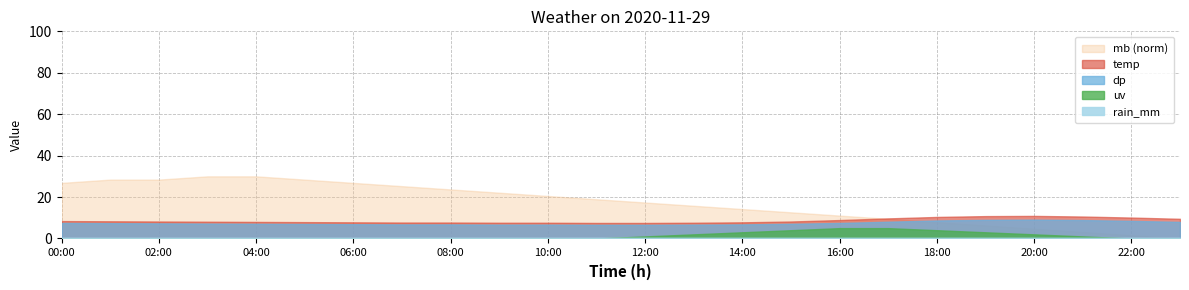

How many data points in temp are less than 8?

10